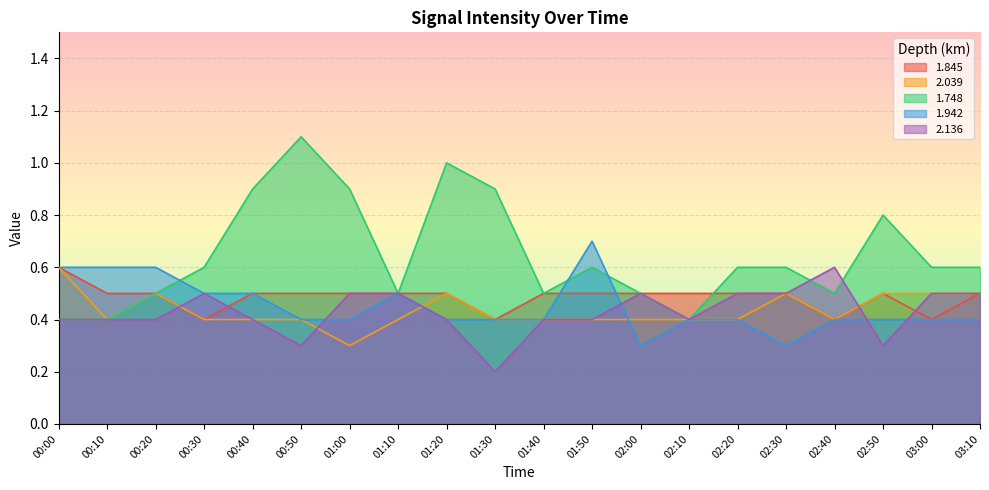

How many intersections are there between 1.845 and 2.136?

4